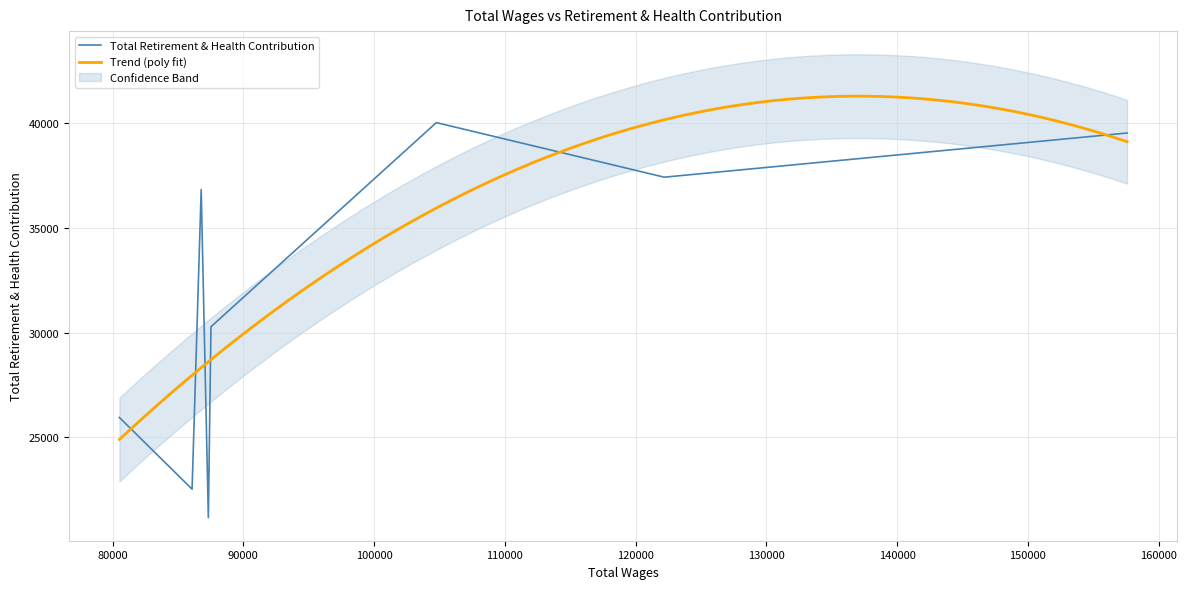

Read the value at 80528.

25948